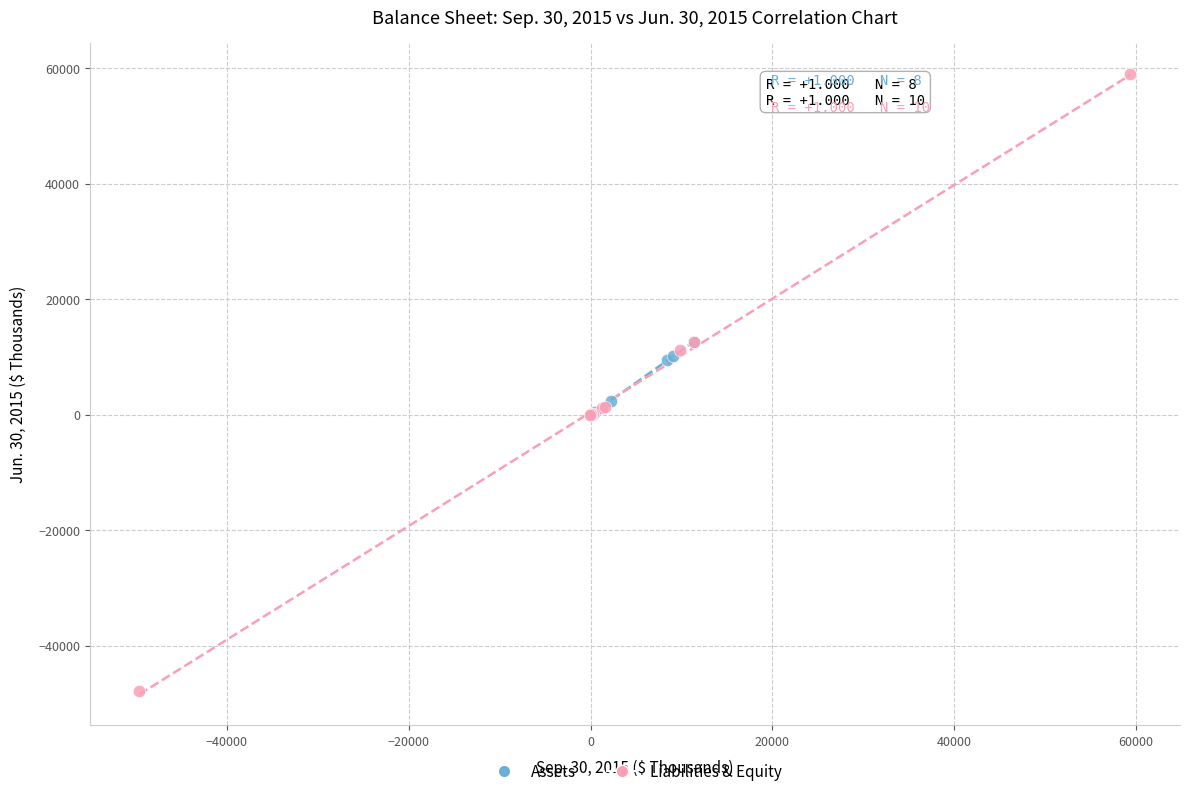

Which series has the largest Y range (max minus min)?

Liabilities & Equity